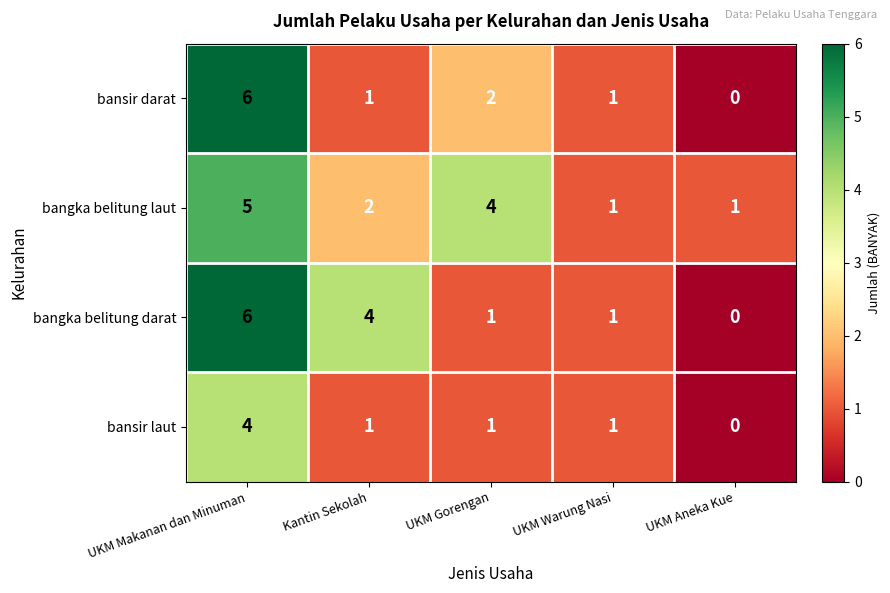

At which category is the sum across all series the highest?

UKM Makanan dan Minuman